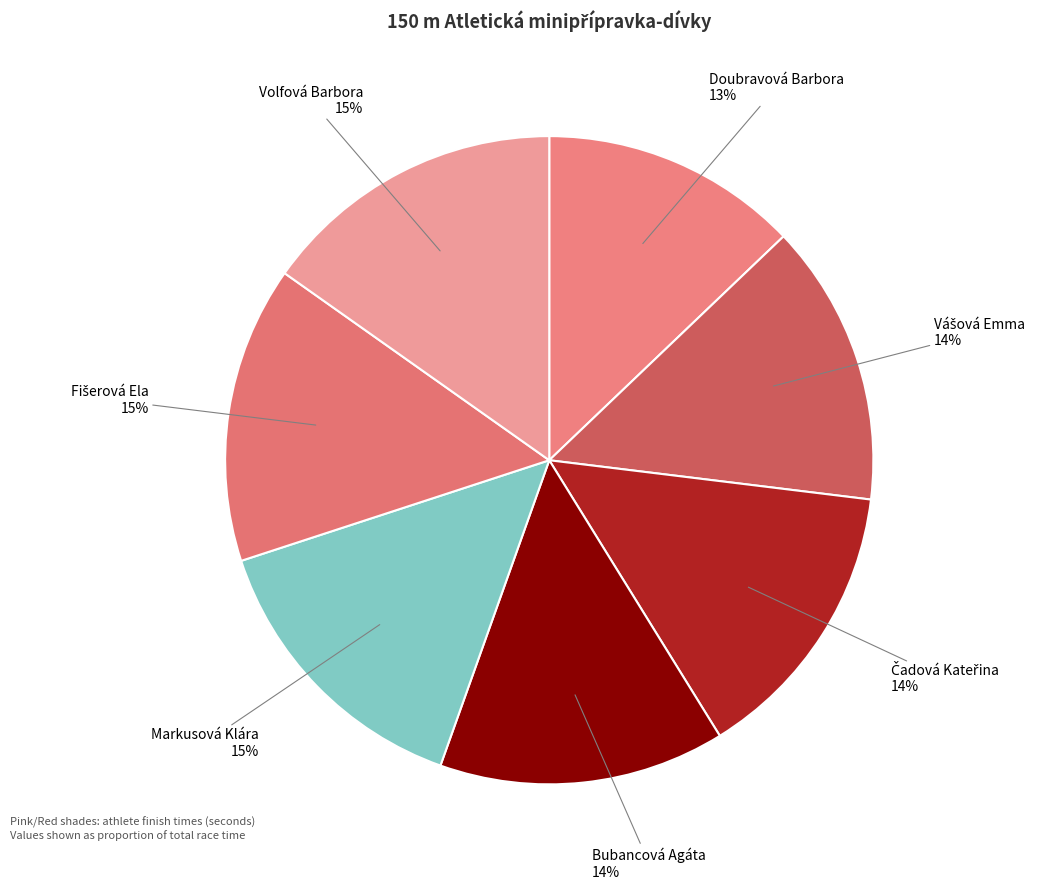

What is the smallest slice in the pie chart?

Doubravová Barbora